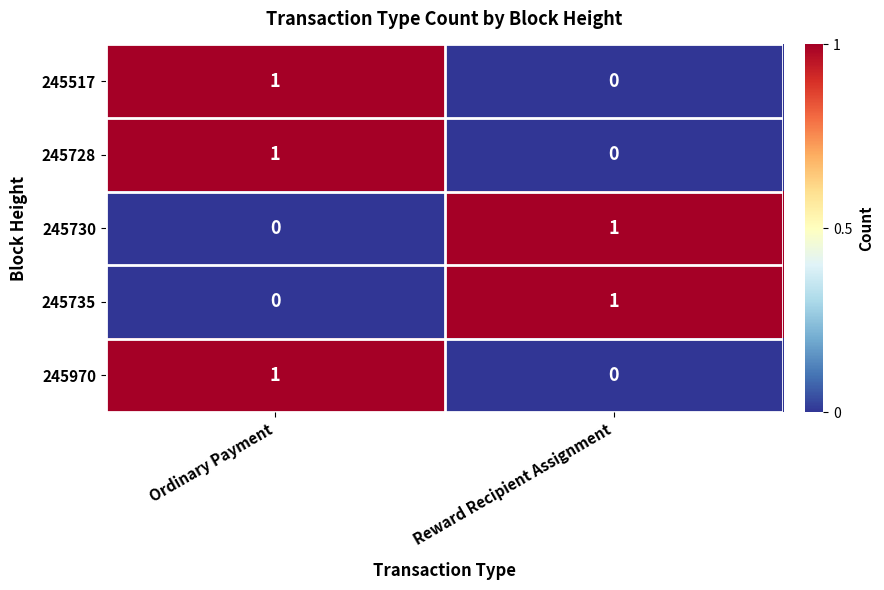

Reading left to right, transcribe all the data shown in this chart.

245517: Ordinary Payment=1	Reward Recipient Assignment=0
245728: Ordinary Payment=1	Reward Recipient Assignment=0
245730: Ordinary Payment=0	Reward Recipient Assignment=1
245735: Ordinary Payment=0	Reward Recipient Assignment=1
245970: Ordinary Payment=1	Reward Recipient Assignment=0